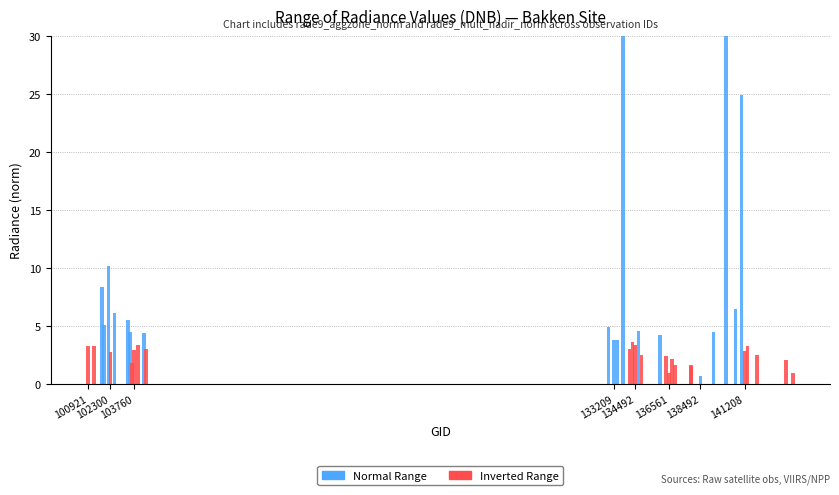

Reading left to right, list all the values displayed in this chart.

rade9_aggzone_norm: 100921=3.3	101303=3.3	101805=6.8	101917=4.6	102179=8.3	102300=2.8	102550=5.6	103396=5.0	103515=4.5	103642=1.8	103760=3.0	103988=3.4	104346=4.4	104471=3.0	132847=4.6	133209=3.8	133404=3.8	133762=52.9	134138=3.0	134322=3.7	134492=3.3	134687=4.6	134872=2.5	136001=4.0	136362=2.4	136561=1.0	136755=2.1	136940=1.6	137903=1.7	137916=1.6	138492=0.7	139283=4.3	140059=163.8	140634=5.7	141015=21.9	141208=2.8	141384=3.2	141975=2.5	143752=2.1	144149=1.0
rade9_mult_nadir_norm: 100921=3.2	101303=3.2	101805=8.4	101917=5.1	102179=10.2	102300=2.5	102550=6.2	103396=5.6	103515=4.5	103642=1.4	103760=2.5	103988=3.0	104346=4.4	104471=2.7	132847=4.9	133209=3.8	133404=3.8	133762=65.3	134138=2.6	134322=3.6	134492=2.9	134687=4.6	134872=2.2	136001=4.2	136362=1.8	136561=0.8	136755=1.7	136940=0.9	137903=1.3	137916=1.2	138492=0.7	139283=4.5	140059=214.6	140634=6.5	141015=24.9	141208=2.4	141384=2.9	141975=2.2	143752=1.4	144149=0.5